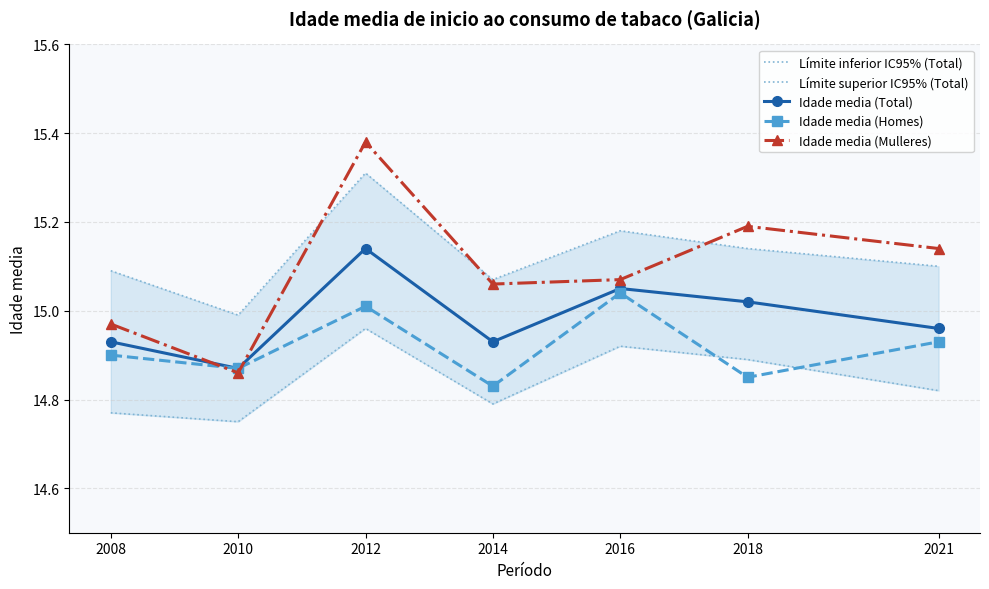

The value of Idade media (Mulleres) at 2008 is 15.0. True or false?

True